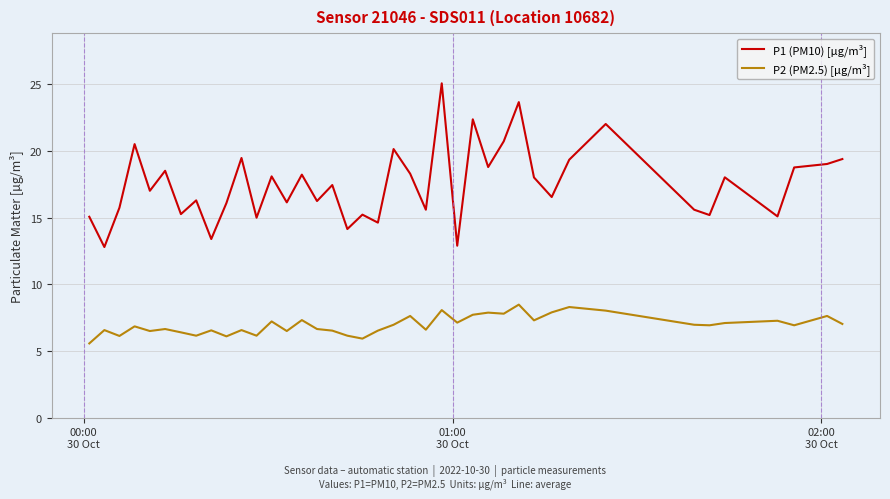

Which series has the largest range (max minus min)?

P1 (PM10) [µg/m³]